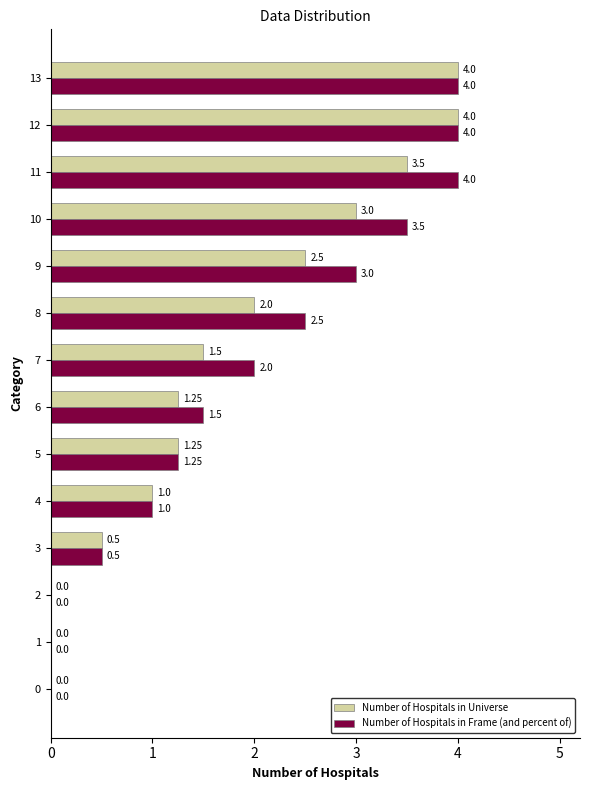

What is the total value across all series at 8?

4.5